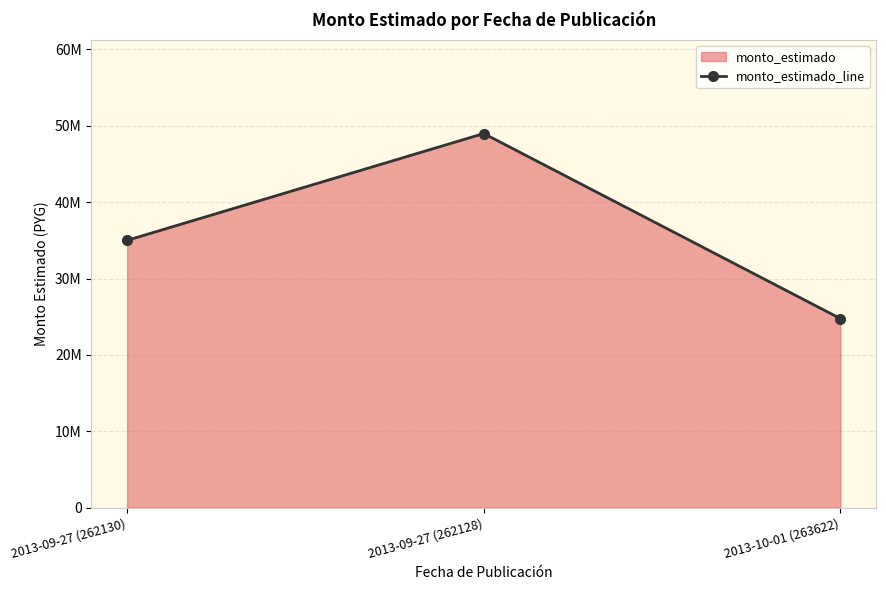

What is the change in value from 2013-09-27 (262130) to 2013-10-01 (263622)?

-10244060